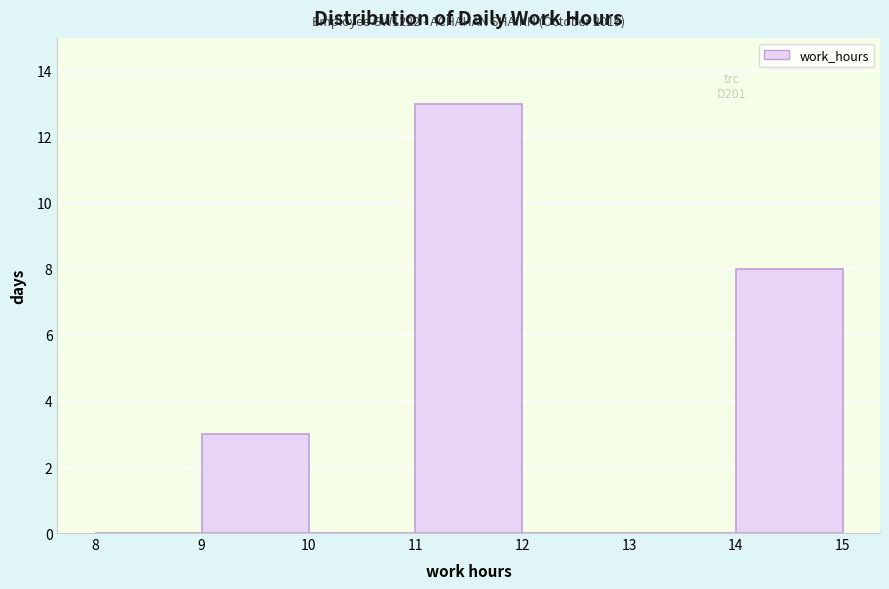

Over which range of the x-axis is the bar tallest?

11 to 12